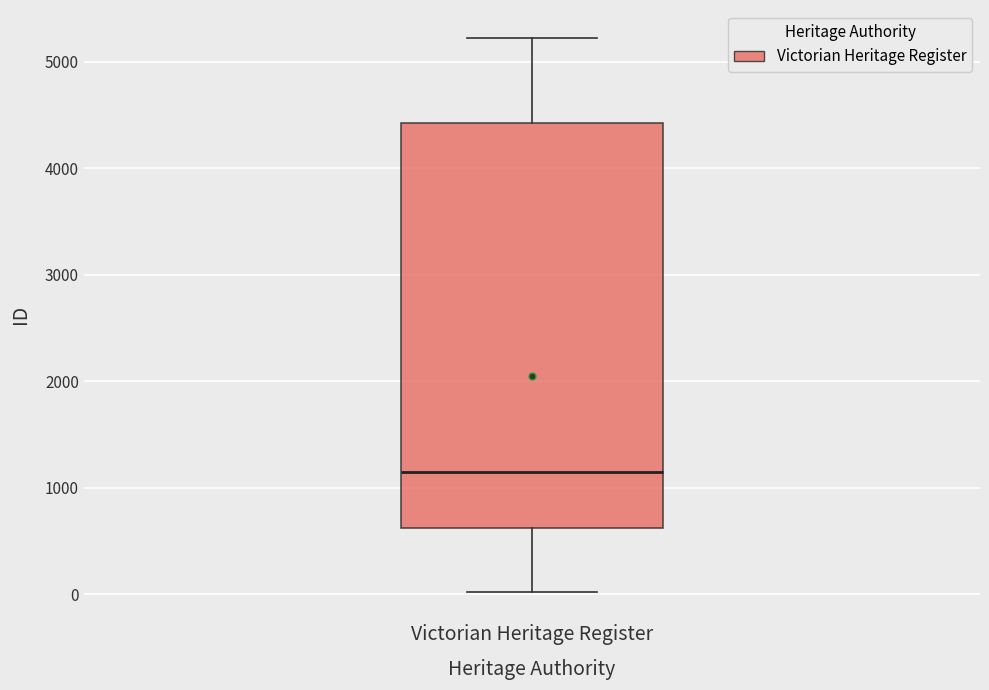

Read this box plot against the y-axis: the position of the median line, the range covered by the box, and the ends of both whiskers. The values are not printed on the chart, so give them approximately, as read against the axis.

median 1100, box 600 to 4400, whiskers 0 to 5200